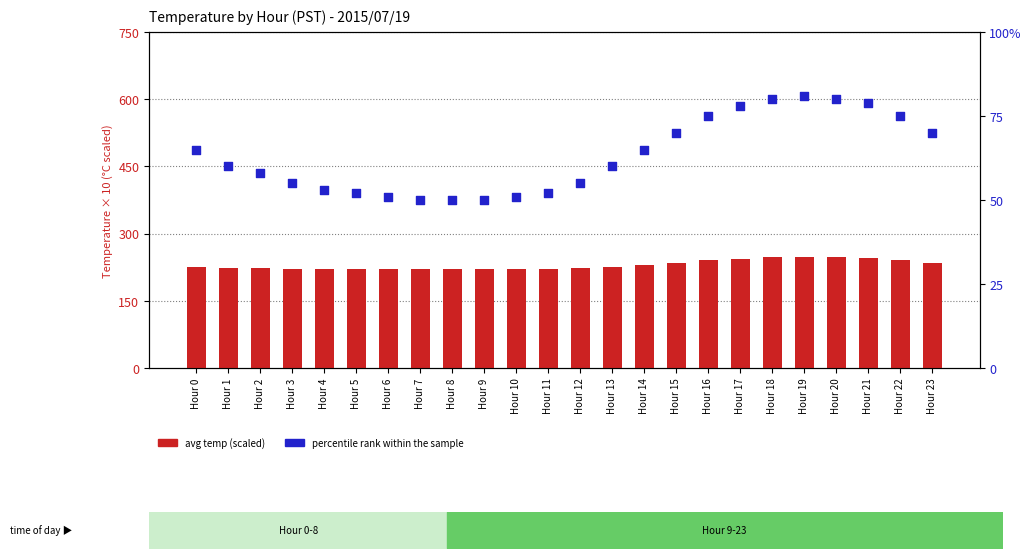

What is the total value across all series at Hour 3?

277.0